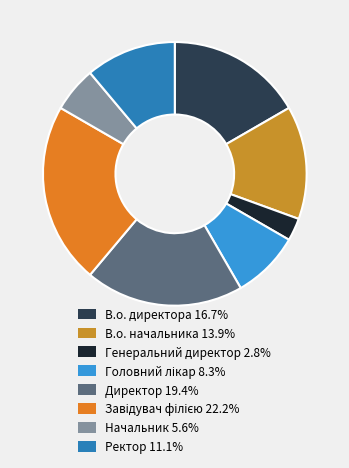

How many segments does this pie chart have?

8